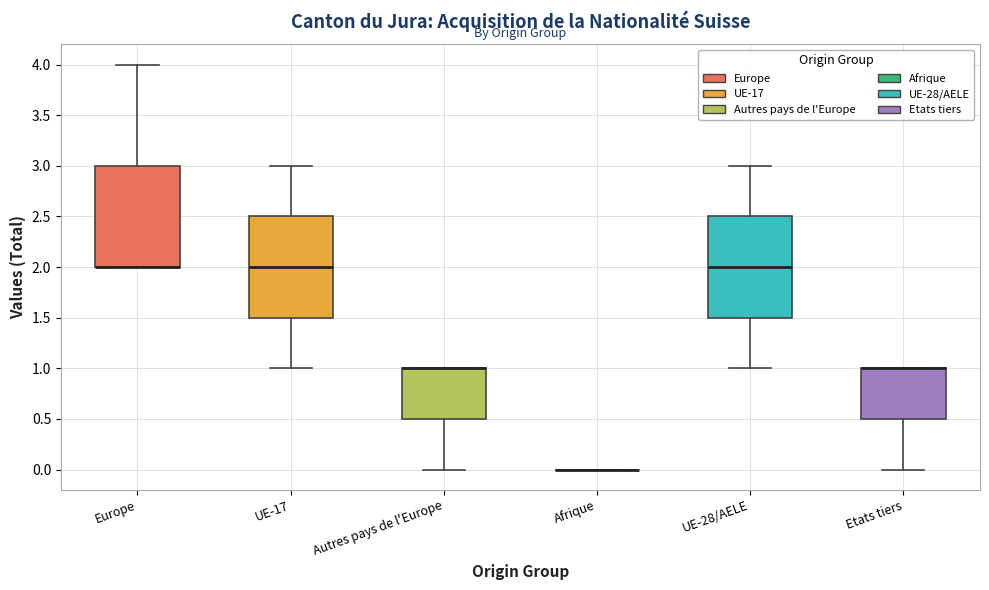

Reading left to right, read every box against the y-axis: the position of its median line, the range the box covers, and the ends of its whiskers. The values are not printed on the chart, so give them approximately, as read against the axis.

Europe: median 2.0 (drawn on the box's lower edge), box 2.0 to 3.0, whiskers 2.0 to 4.0
UE-17: median 2.0, box 1.5 to 2.5, whiskers 1.0 to 3.0
Autres pays de l'Europe: median 1.0 (drawn on the box's upper edge), box 0.5 to 1.0, whiskers 0.0 to 1.0
Afrique: box collapsed to a line at 0.0, whiskers 0.0 to 0.0
UE-28/AELE: median 2.0, box 1.5 to 2.5, whiskers 1.0 to 3.0
Etats tiers: median 1.0 (drawn on the box's upper edge), box 0.5 to 1.0, whiskers 0.0 to 1.0